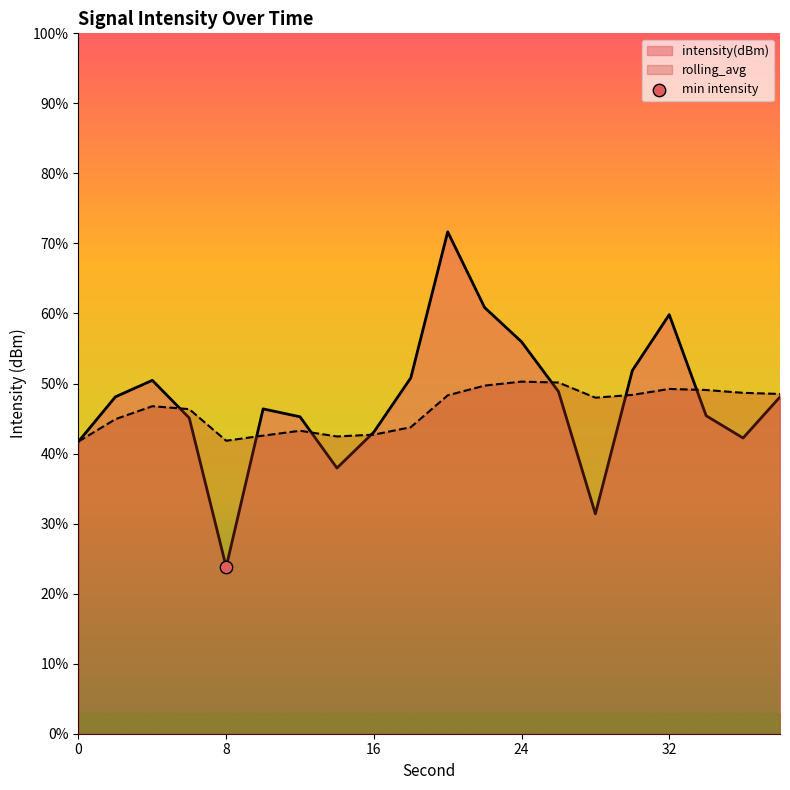

Is the value of intensity(dBm) at 8 greater than the value of rolling_avg at 16?

No